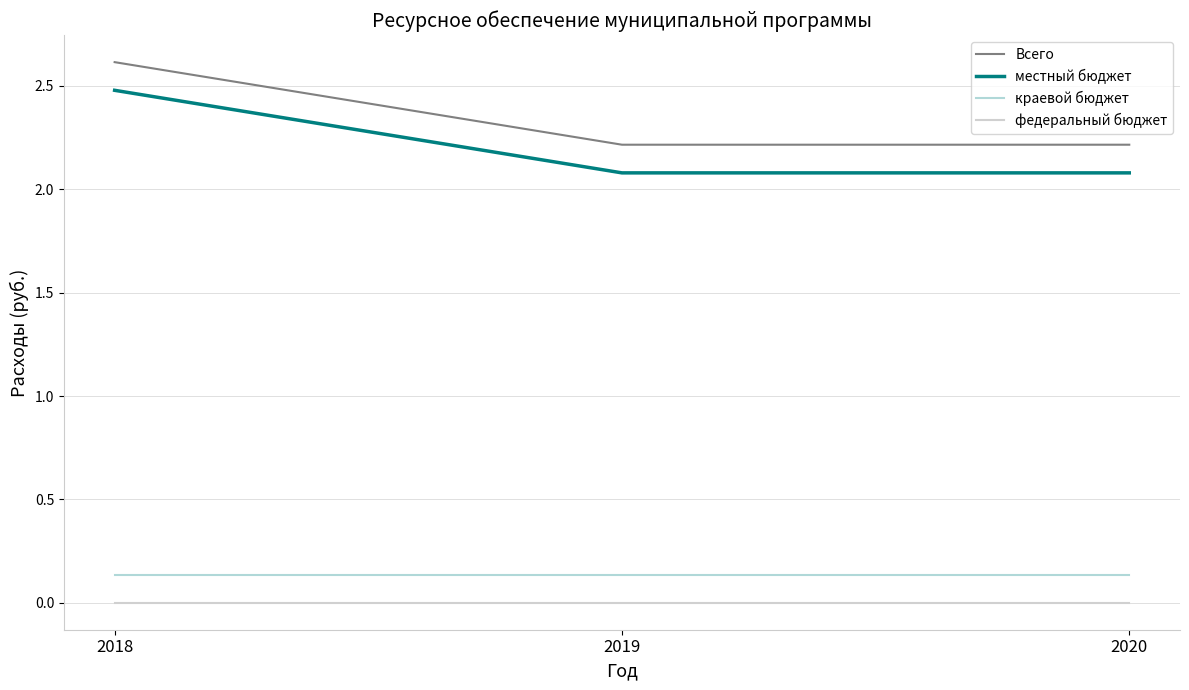

List the labels in order of федеральный бюджет value, smallest first.

2018, 2019, 2020